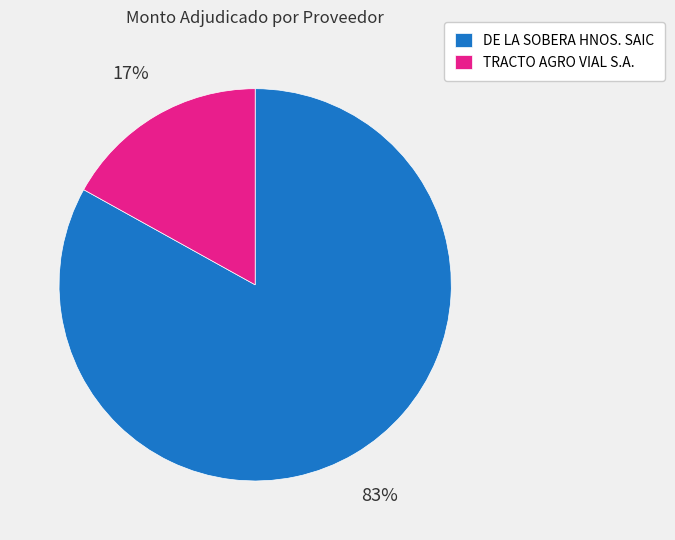

The TRACTO AGRO VIAL S.A. slice represents 17% of the pie. True or false?

True